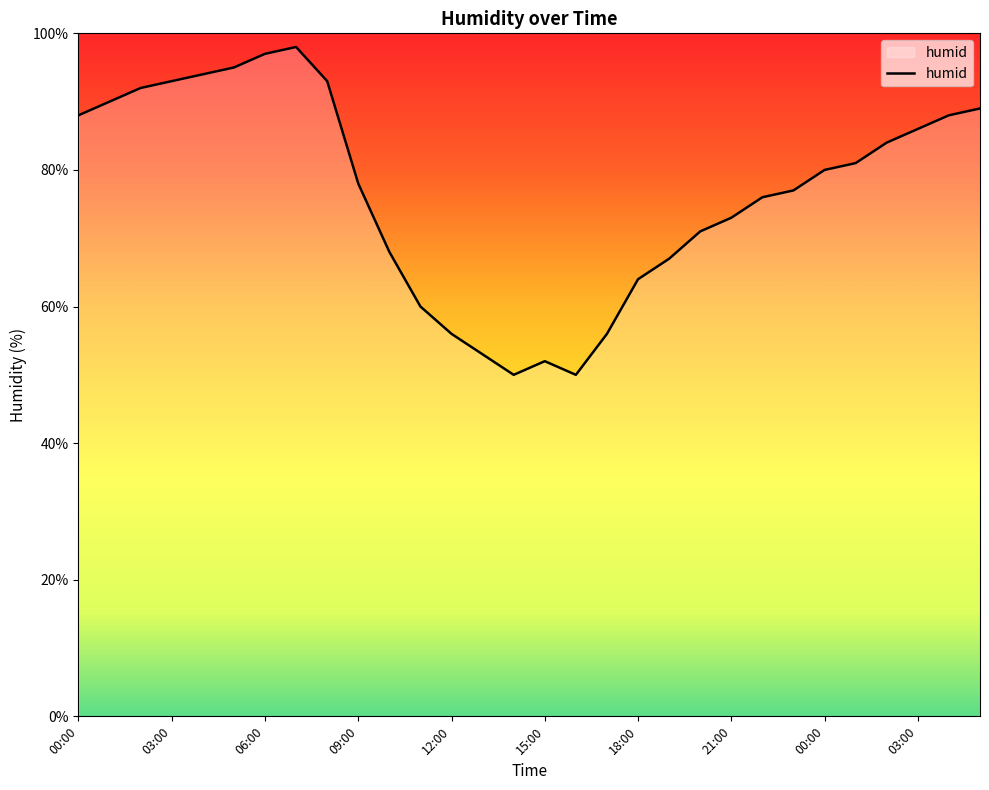

What is the greatest value displayed?

98